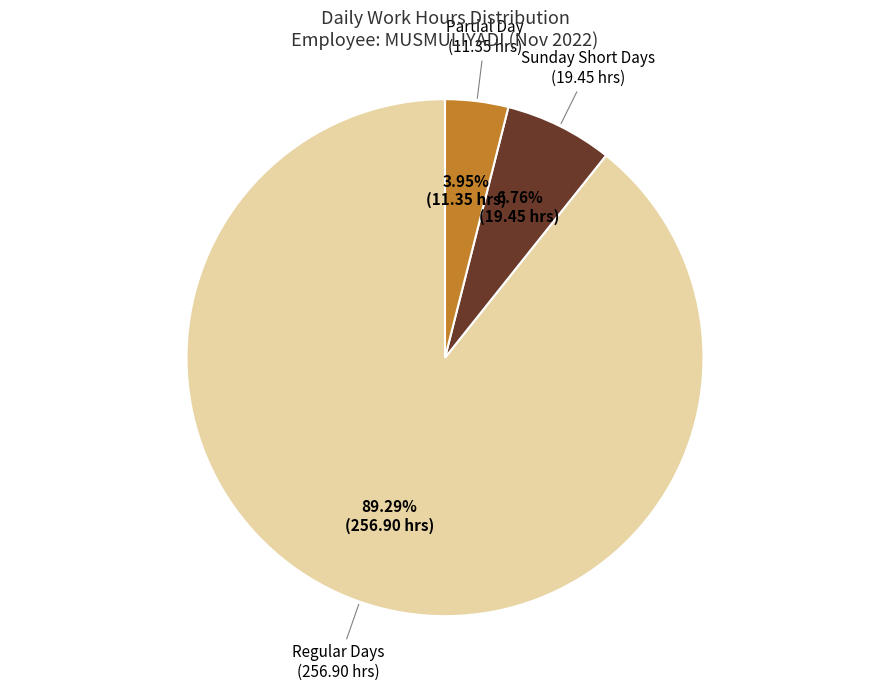

Does any single category account for the majority?

Yes